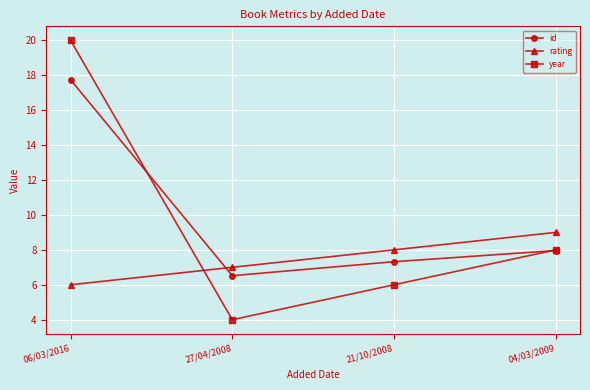

What is the difference between the second highest and second lowest values in the rating series?

1.0